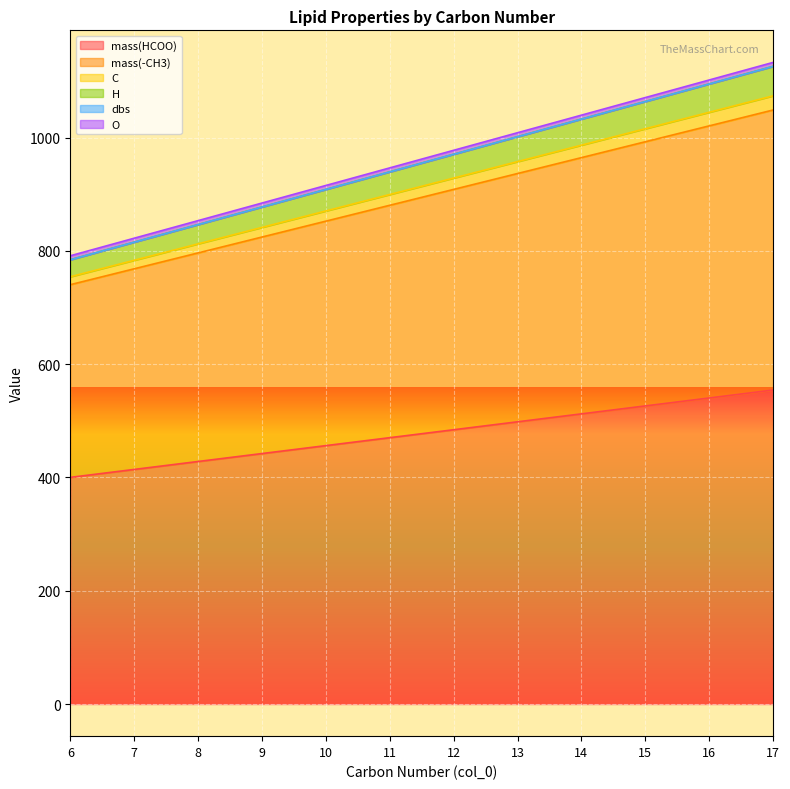

What is the value of the mass(-CH3) point at the 7th from the left?

908.5